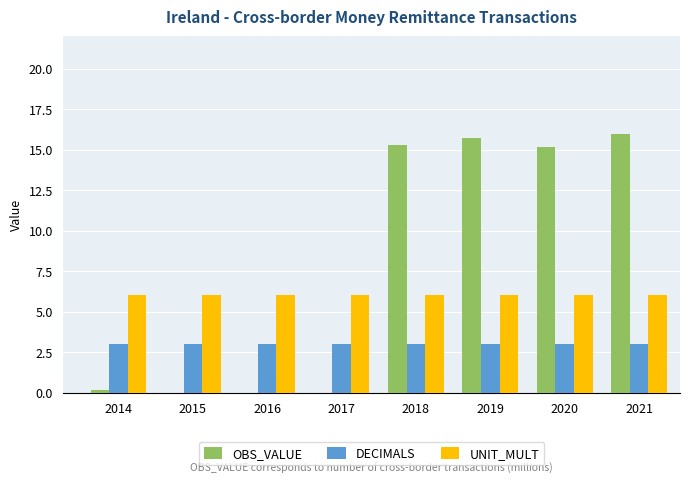

What is the spread (max minus min) of values at 2018?

12.3